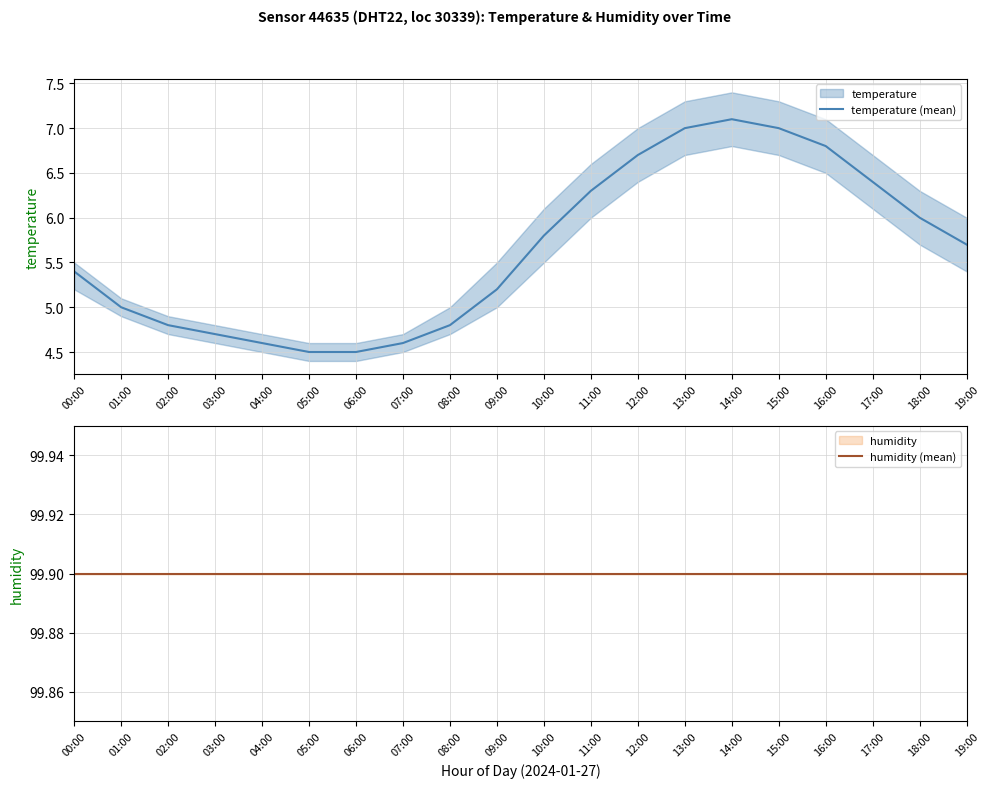

What is the spread (max minus min) of values at 13:00?

92.9